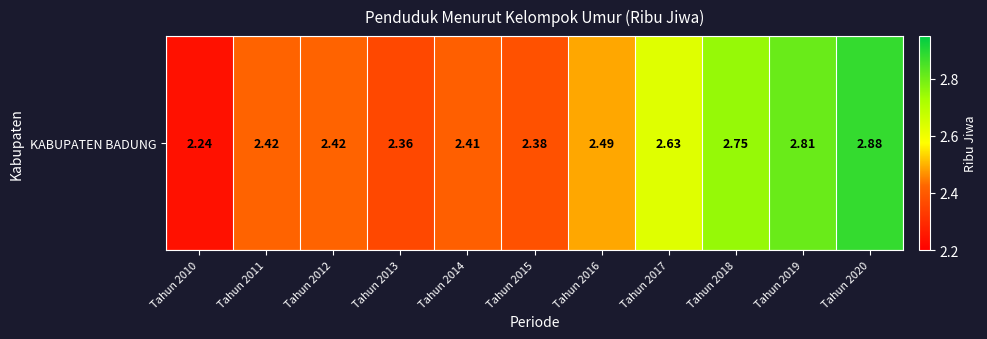

What is the average value?

2.5